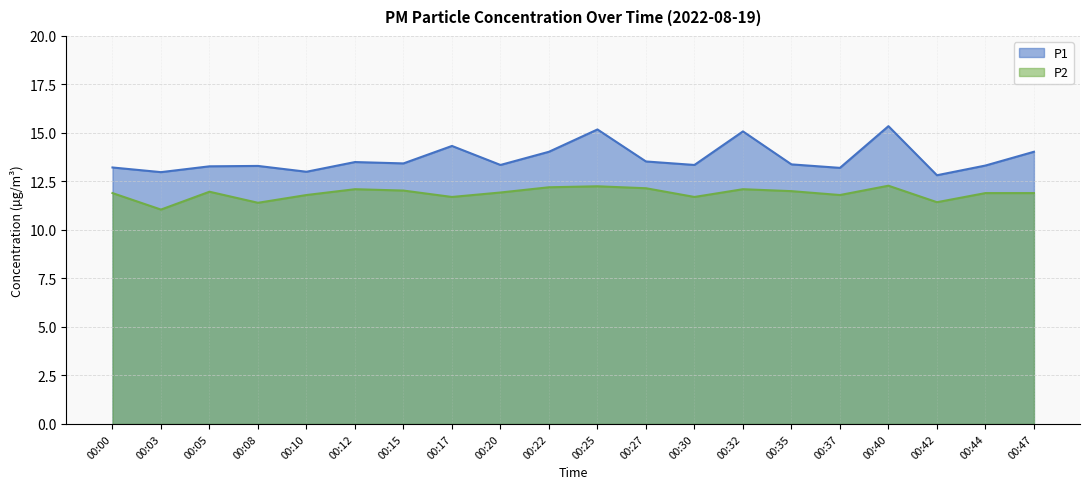

At which label does P1 reach its peak?

00:40